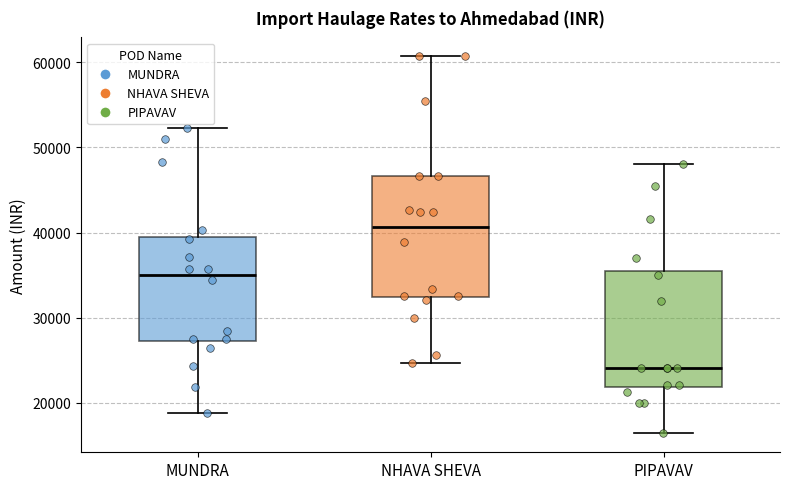

Reading left to right, read every box against the y-axis: the position of its median line, the range the box covers, and the ends of its whiskers. The values are not printed on the chart, so give them approximately, as read against the axis.

MUNDRA: median 35000, box 27000 to 40000, whiskers 19000 to 52000
NHAVA SHEVA: median 41000, box 32000 to 47000, whiskers 25000 to 61000
PIPAVAV: median 24000, box 22000 to 36000, whiskers 16000 to 48000